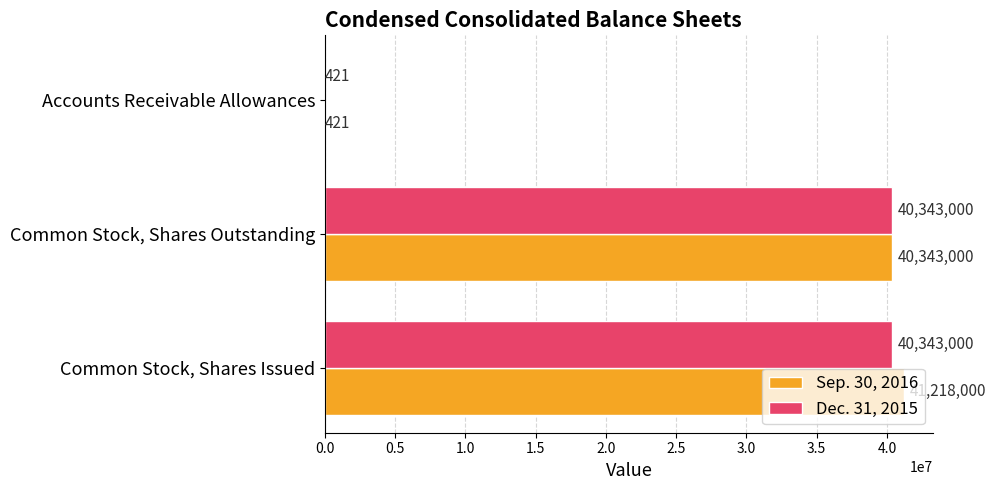

What are all the series names shown in the legend?

Sep. 30, 2016, Dec. 31, 2015